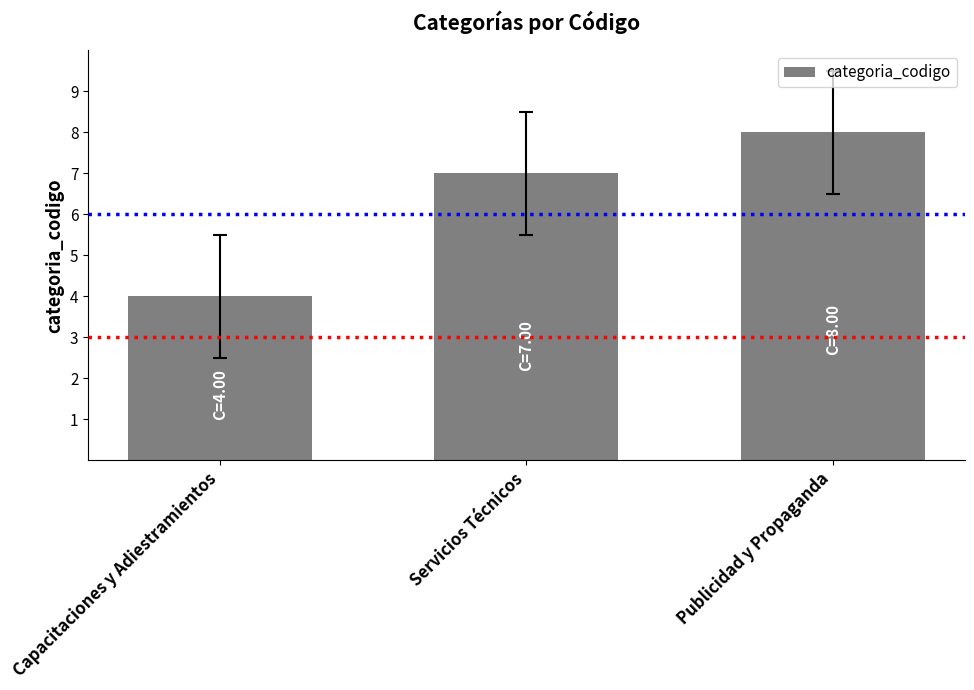

True or false: the data shows 10 at Publicidad y Propaganda.

False